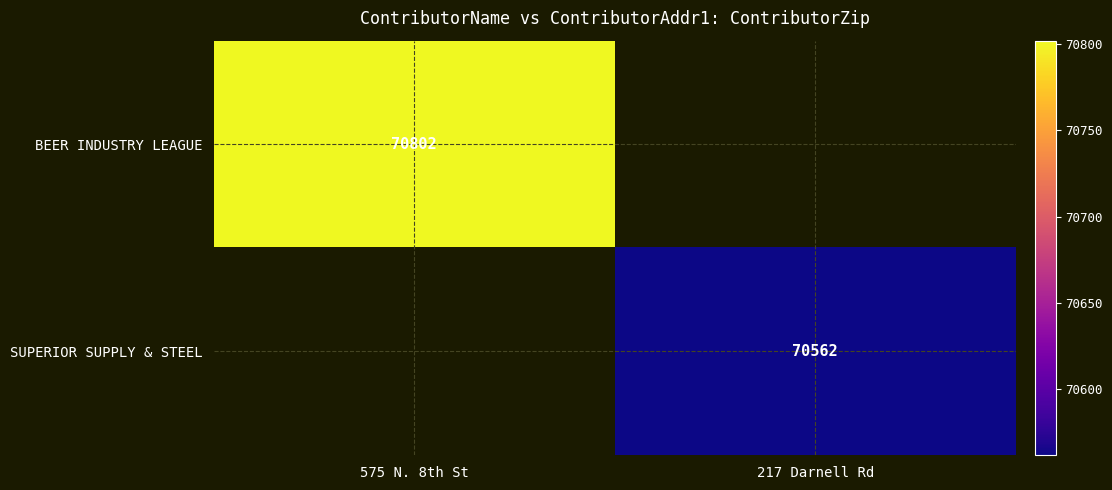

True or false: SUPERIOR SUPPLY & STEEL has a value of 118786 at 217 Darnell Rd.

False